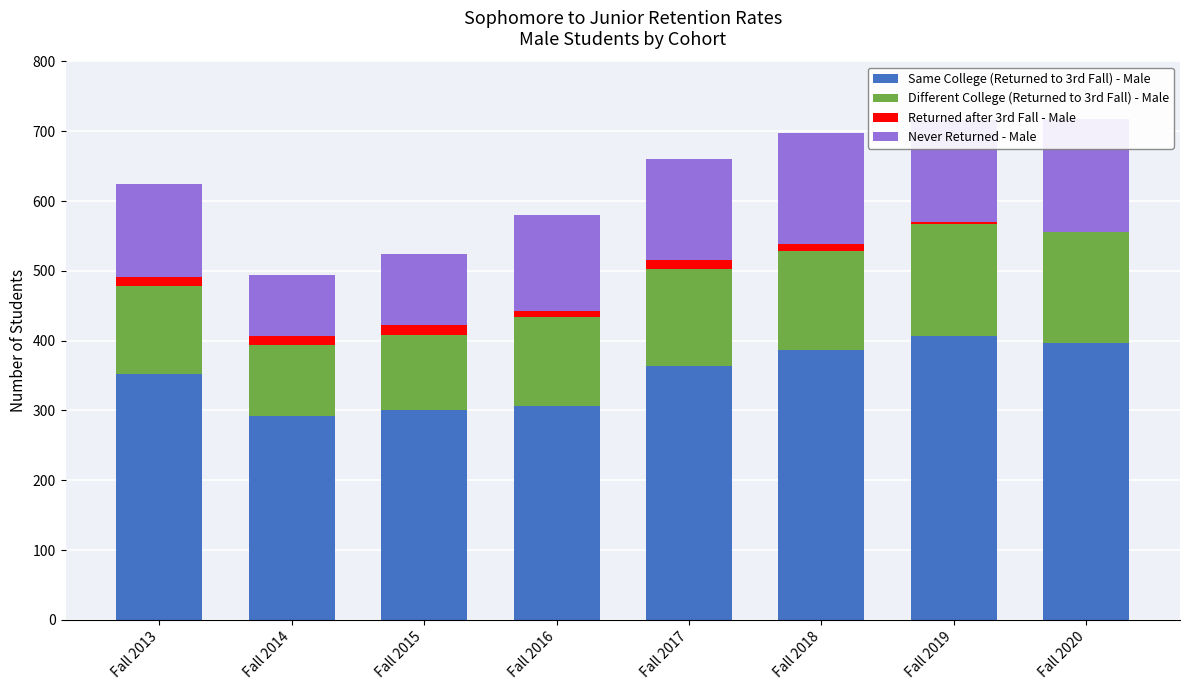

The Different College (Returned to 3rd Fall) - Male series shows 67 at Fall 2015. True or false?

False